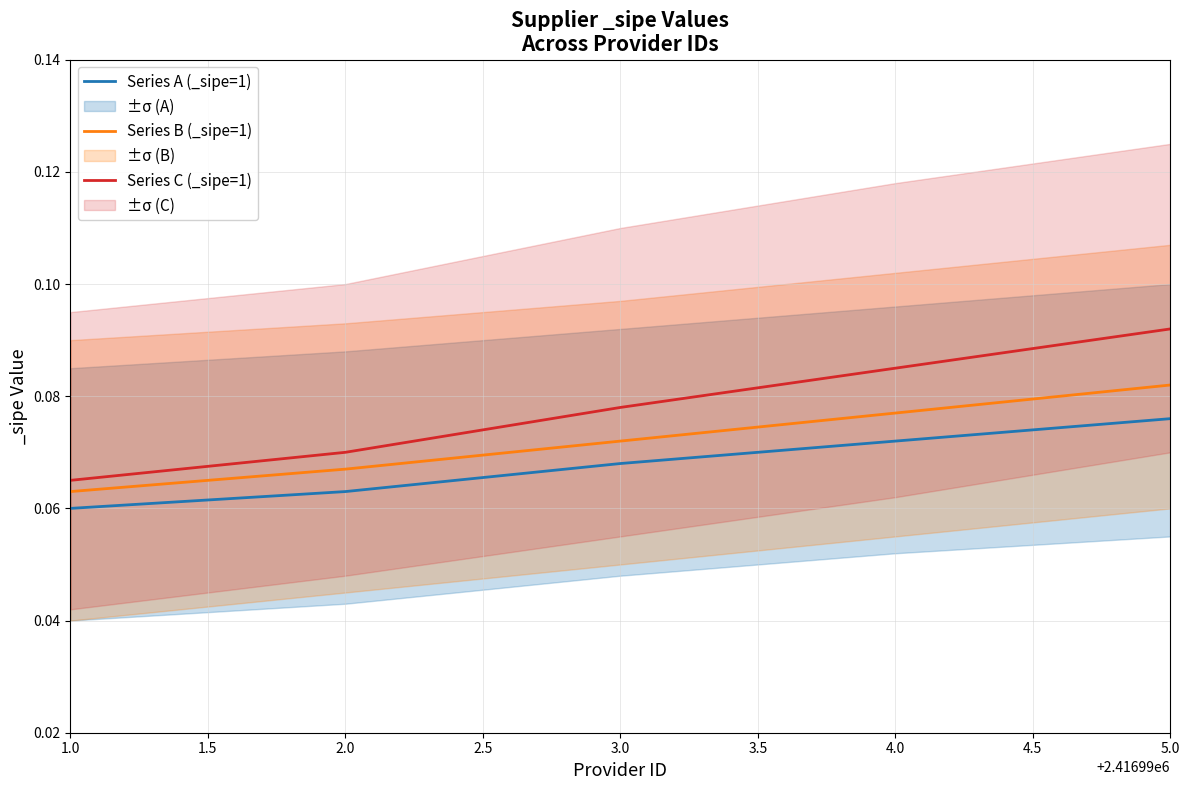

How many data points does each series have?

5